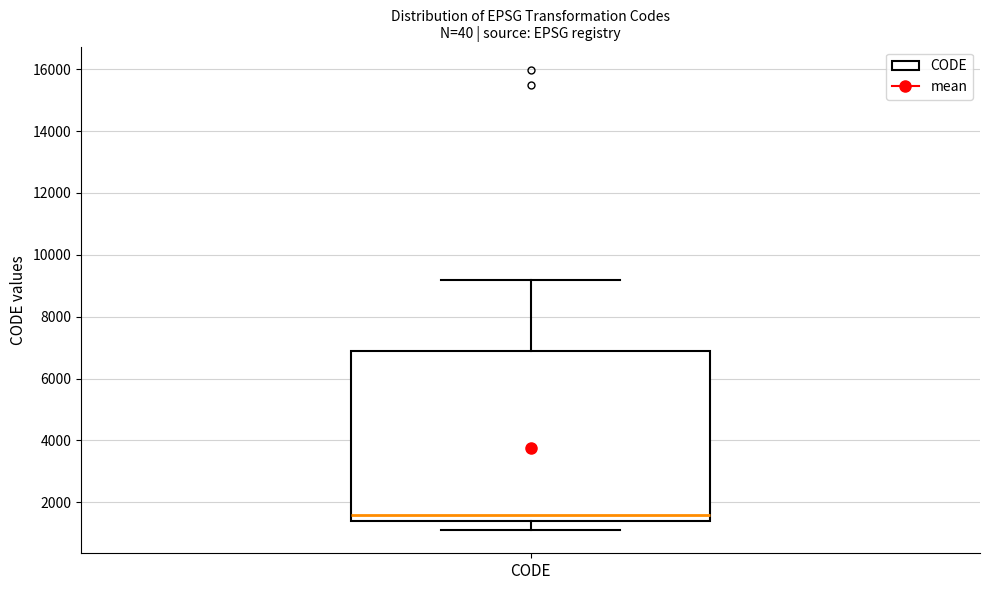

Read this box plot against the y-axis: the position of the median line, the range covered by the box, and the ends of both whiskers. The values are not printed on the chart, so give them approximately, as read against the axis.

median 1600, box 1400 to 6800, whiskers 1200 to 9200